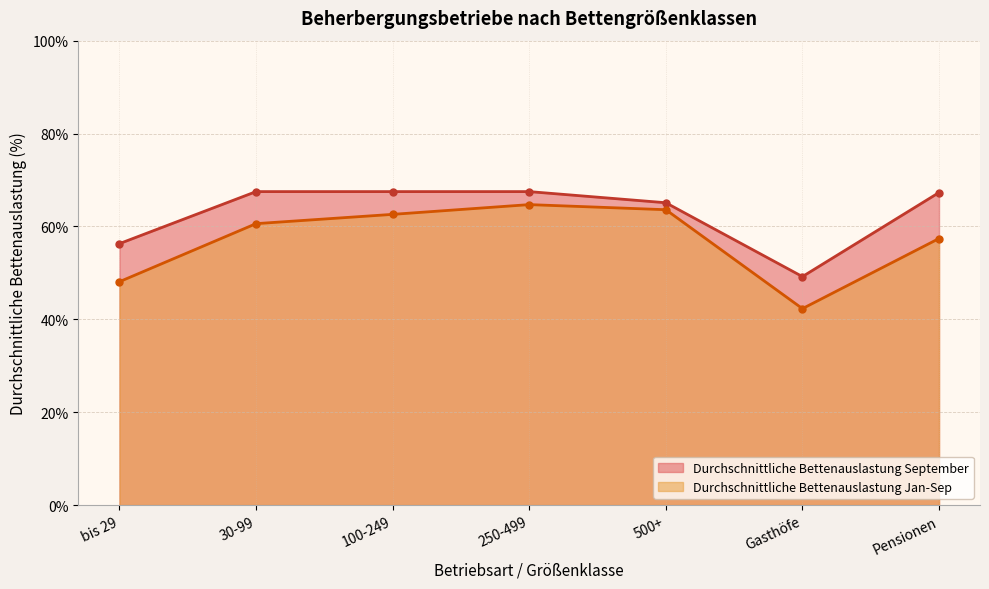

Which series has the largest total across all categories?

Durchschnittliche Bettenauslastung September